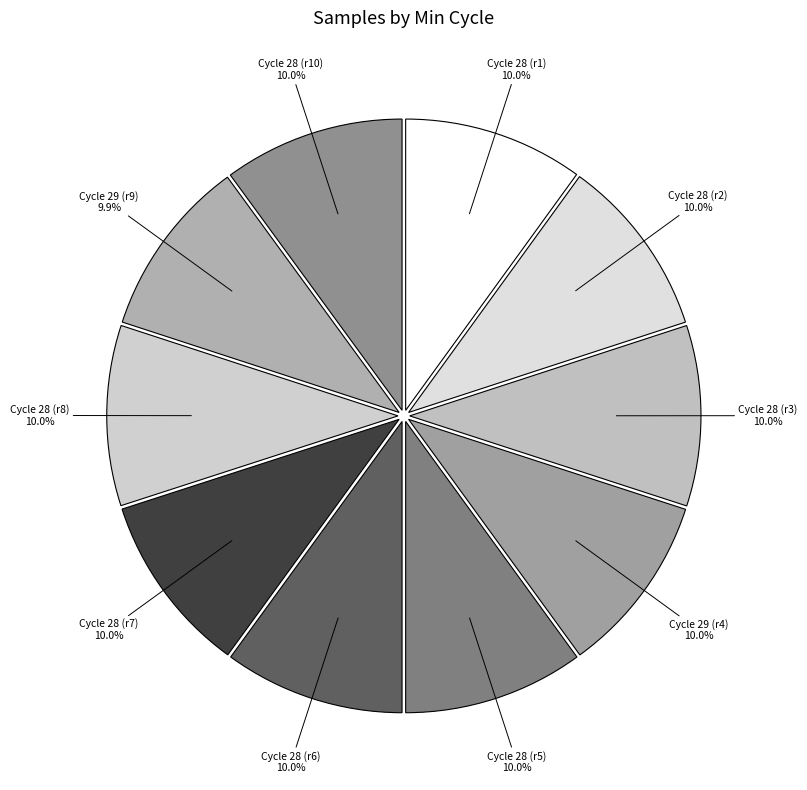

Is Cycle 29 (r4) the majority of the pie?

No